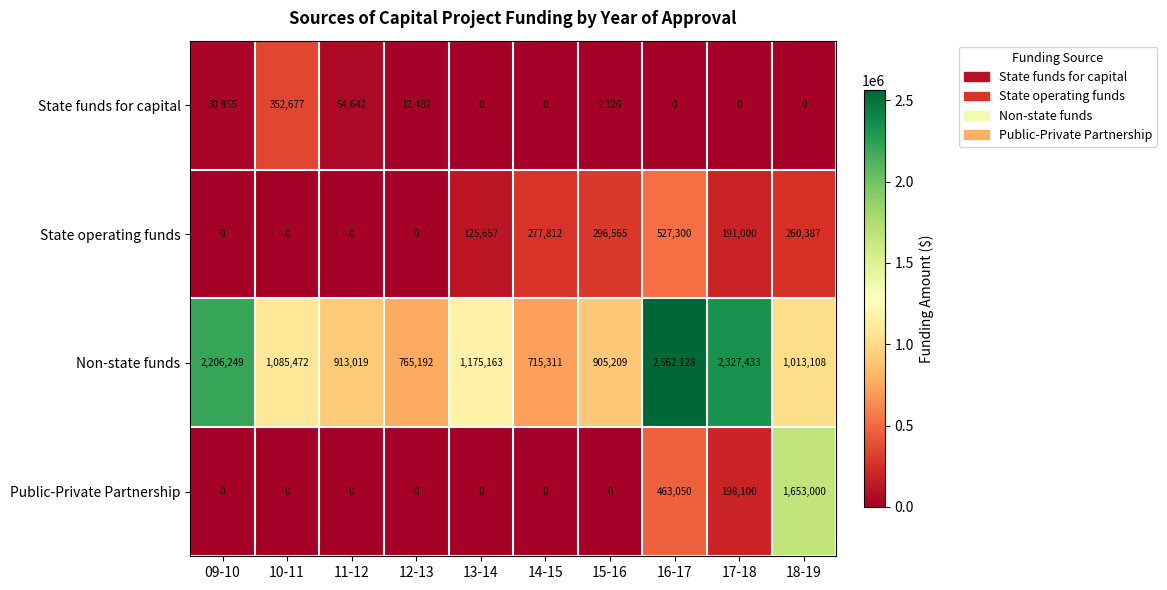

How many values in State operating funds are above zero?

6